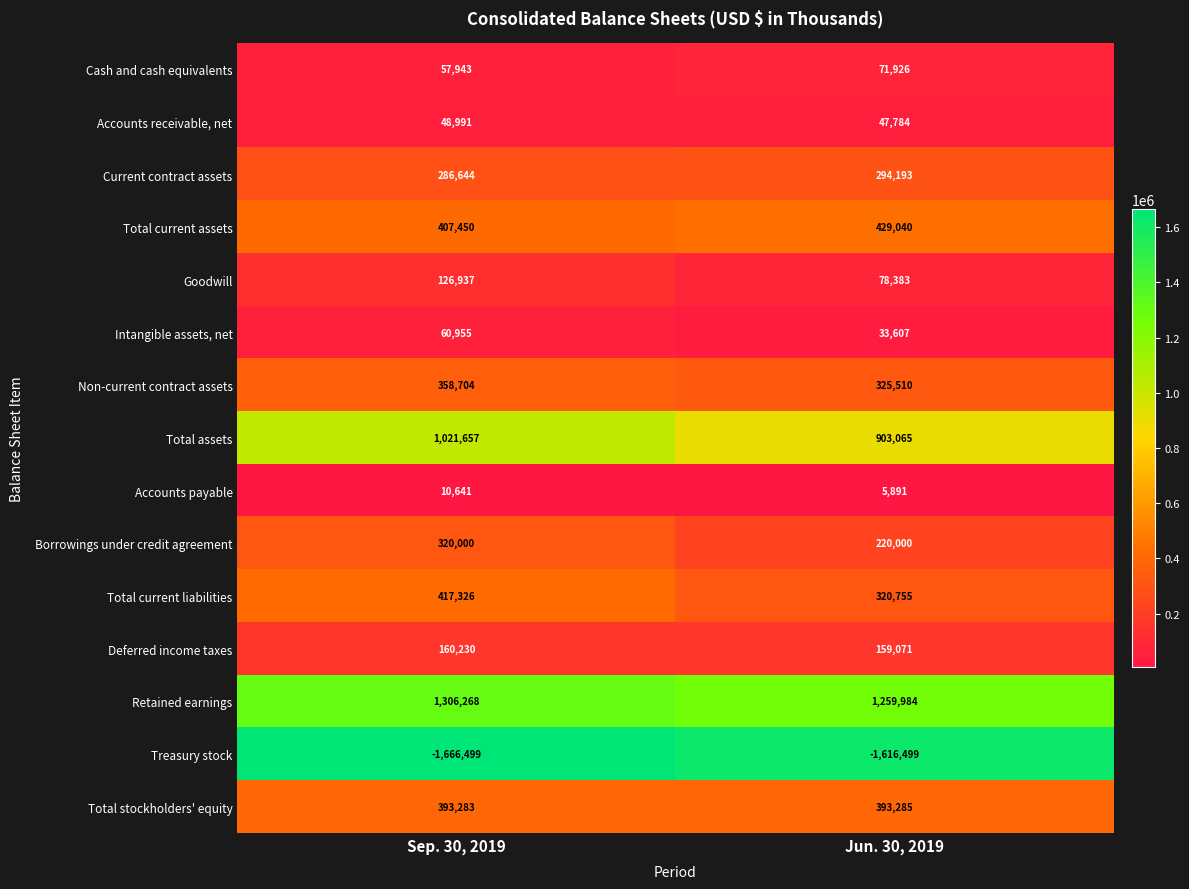

What is the difference between the maximum and minimum values in the Current contract assets series?

7549